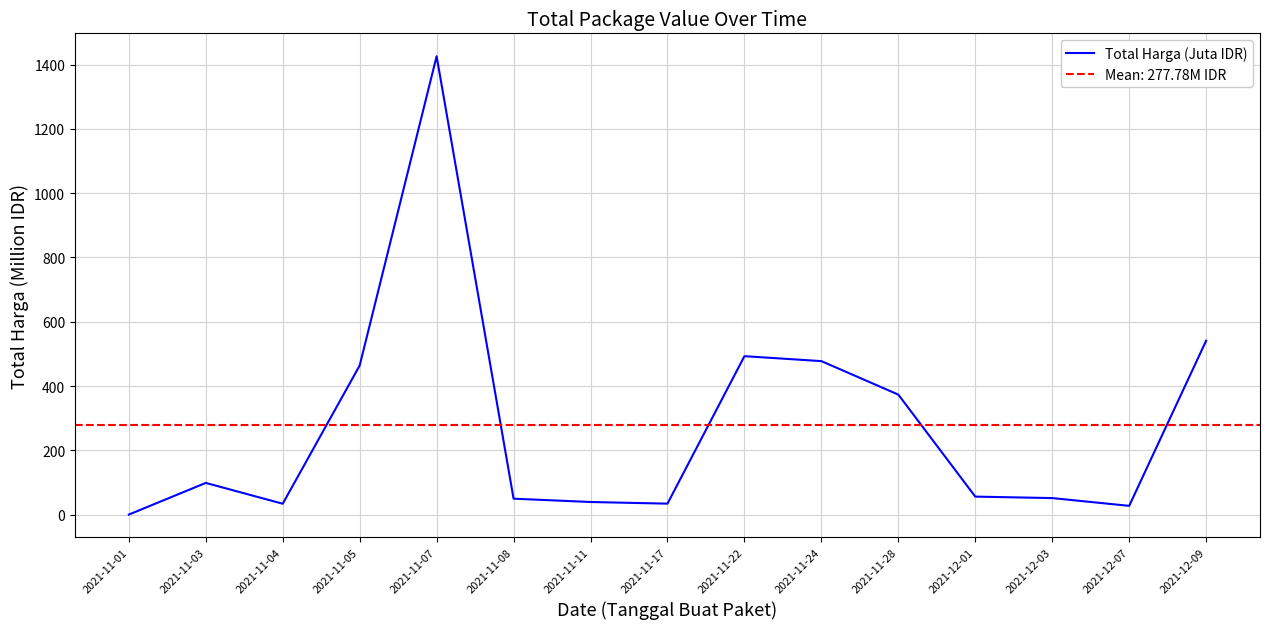

Reading left to right, list all the values displayed in this chart.

2021-11-01=0.3	2021-11-03=98.8	2021-11-04=34.0	2021-11-05=464.0	2021-11-07=1425.9	2021-11-08=49.7	2021-11-11=39.4	2021-11-17=34.3	2021-11-22=493.0	2021-11-24=477.6	2021-11-28=373.4	2021-12-01=56.2	2021-12-03=51.6	2021-12-07=27.4	2021-12-09=541.1